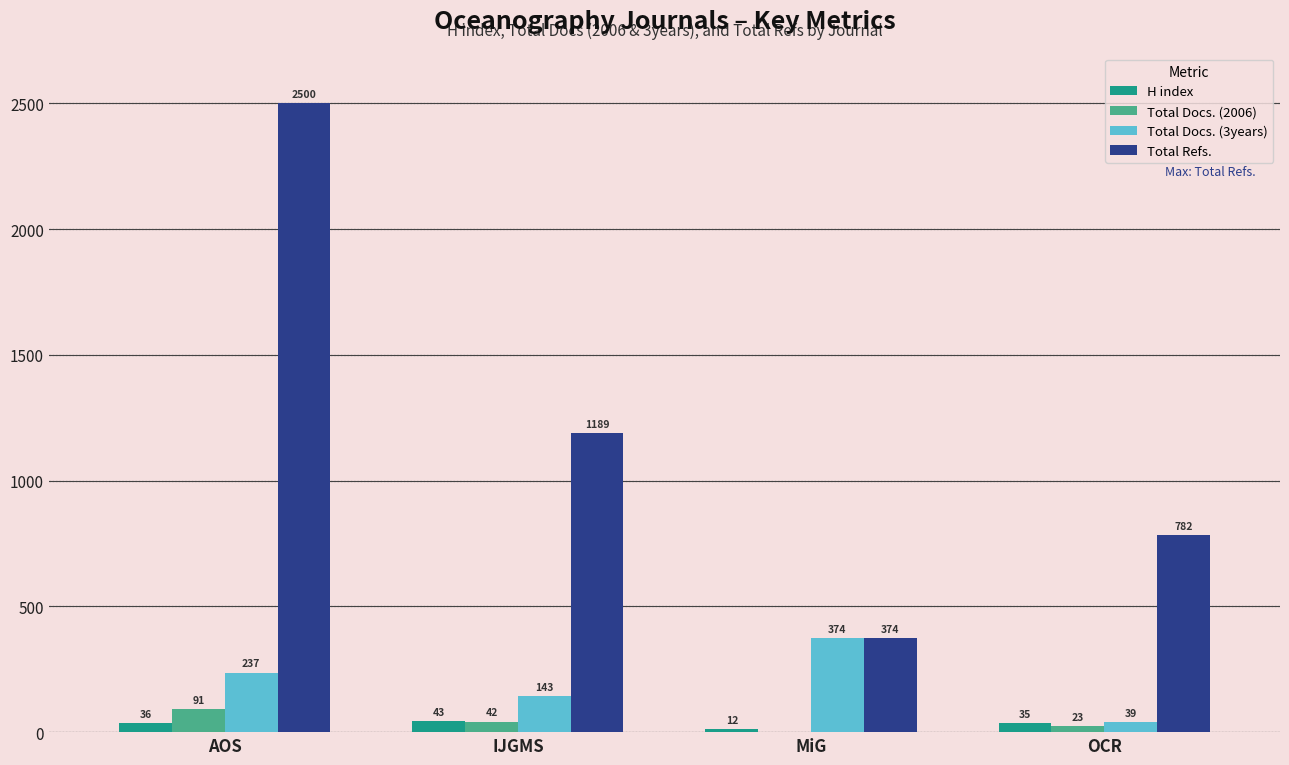

What is the total value across all series at MiG?

760